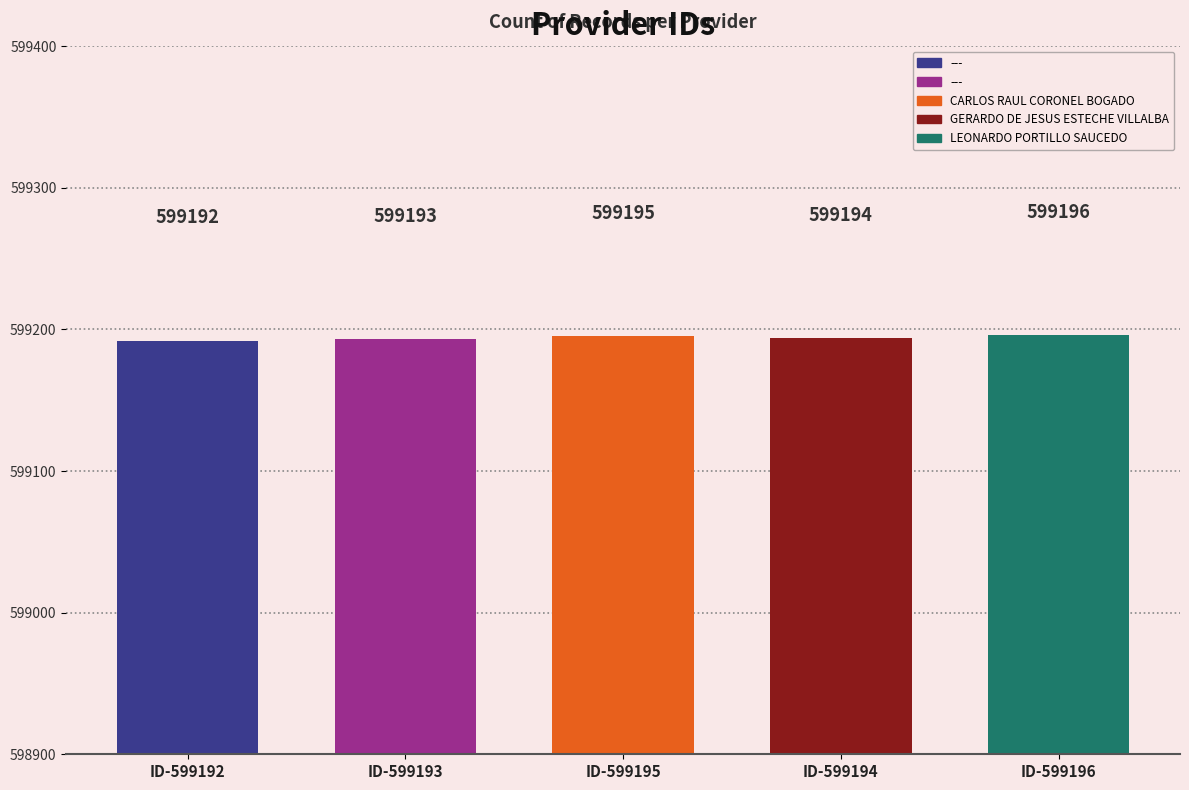

What is the label of the 3rd bar from the right?

CARLOS RAUL CORONEL BOGADO